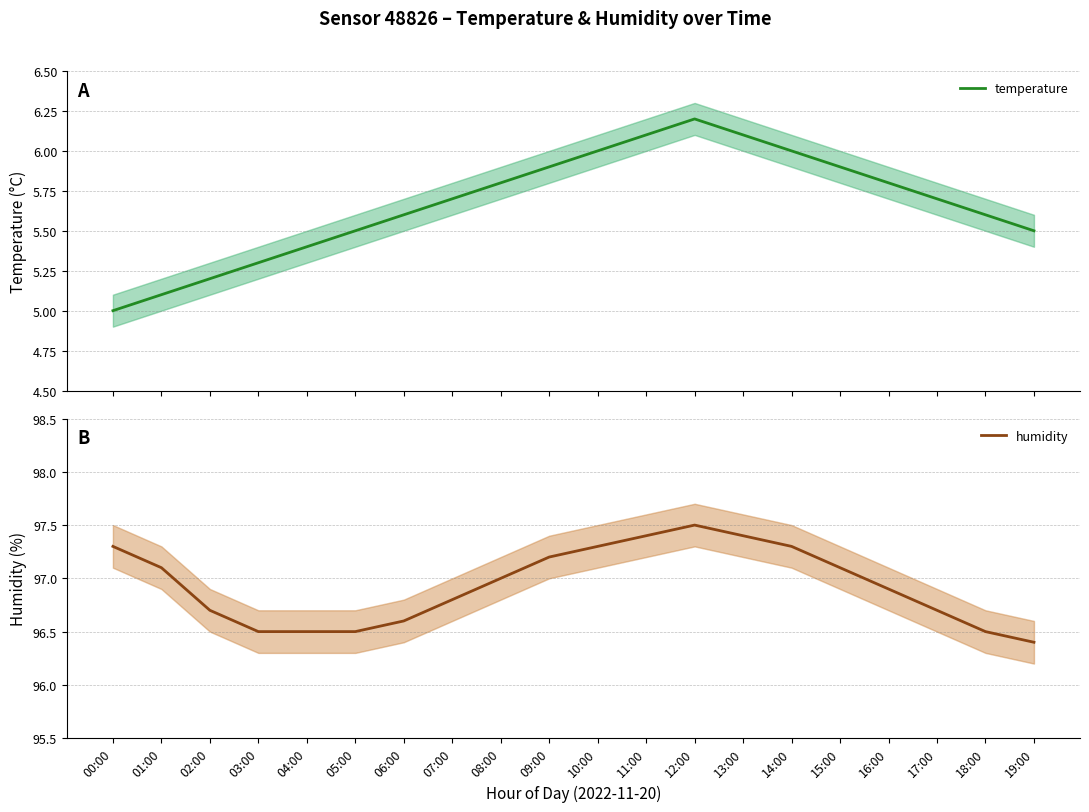

Reading right to left, what are all the values shown in this chart?

temperature: 19:00=5.5	18:00=5.6	17:00=5.7	16:00=5.8	15:00=5.9	14:00=6.0	13:00=6.1	12:00=6.2	11:00=6.1	10:00=6.0	09:00=5.9	08:00=5.8	07:00=5.7	06:00=5.6	05:00=5.5	04:00=5.4	03:00=5.3	02:00=5.2	01:00=5.1	00:00=5.0
humidity: 19:00=96.4	18:00=96.5	17:00=96.7	16:00=96.9	15:00=97.1	14:00=97.3	13:00=97.4	12:00=97.5	11:00=97.4	10:00=97.3	09:00=97.2	08:00=97.0	07:00=96.8	06:00=96.6	05:00=96.5	04:00=96.5	03:00=96.5	02:00=96.7	01:00=97.1	00:00=97.3